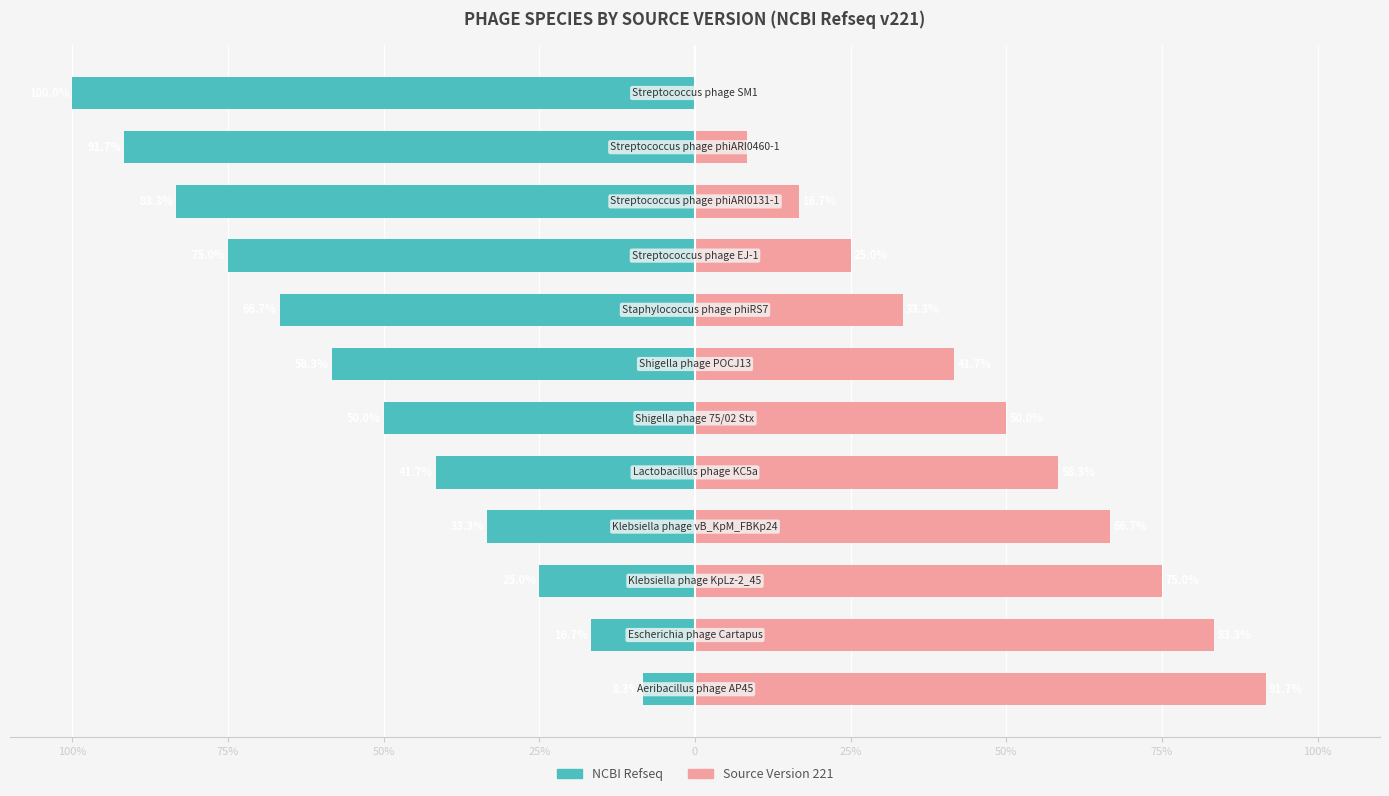

What is the smallest value displayed?

-100.0